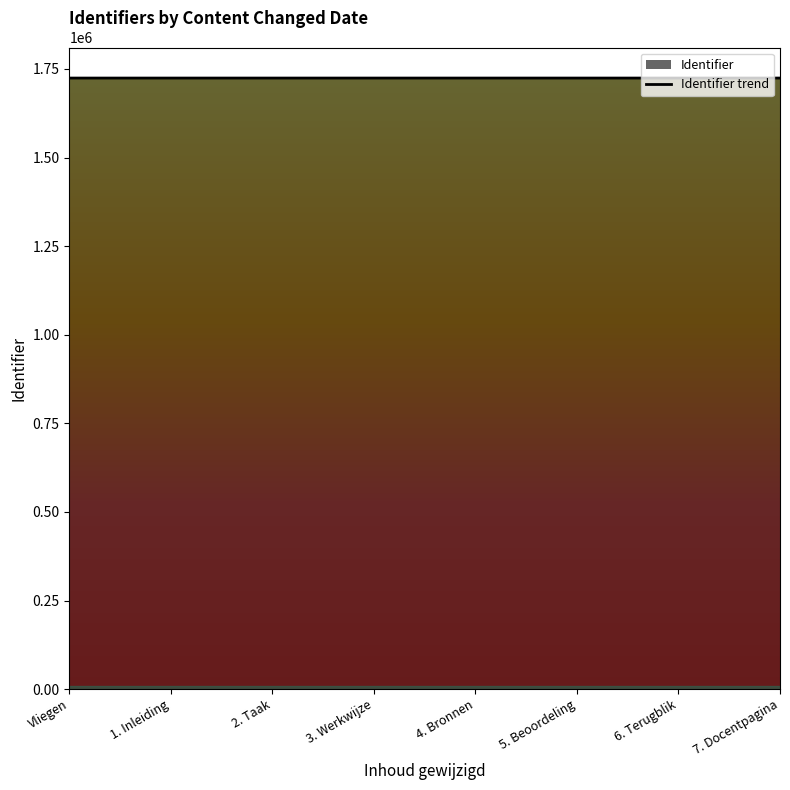

What is the change in value from 5. Beoordeling to 7. Docentpagina?

+4